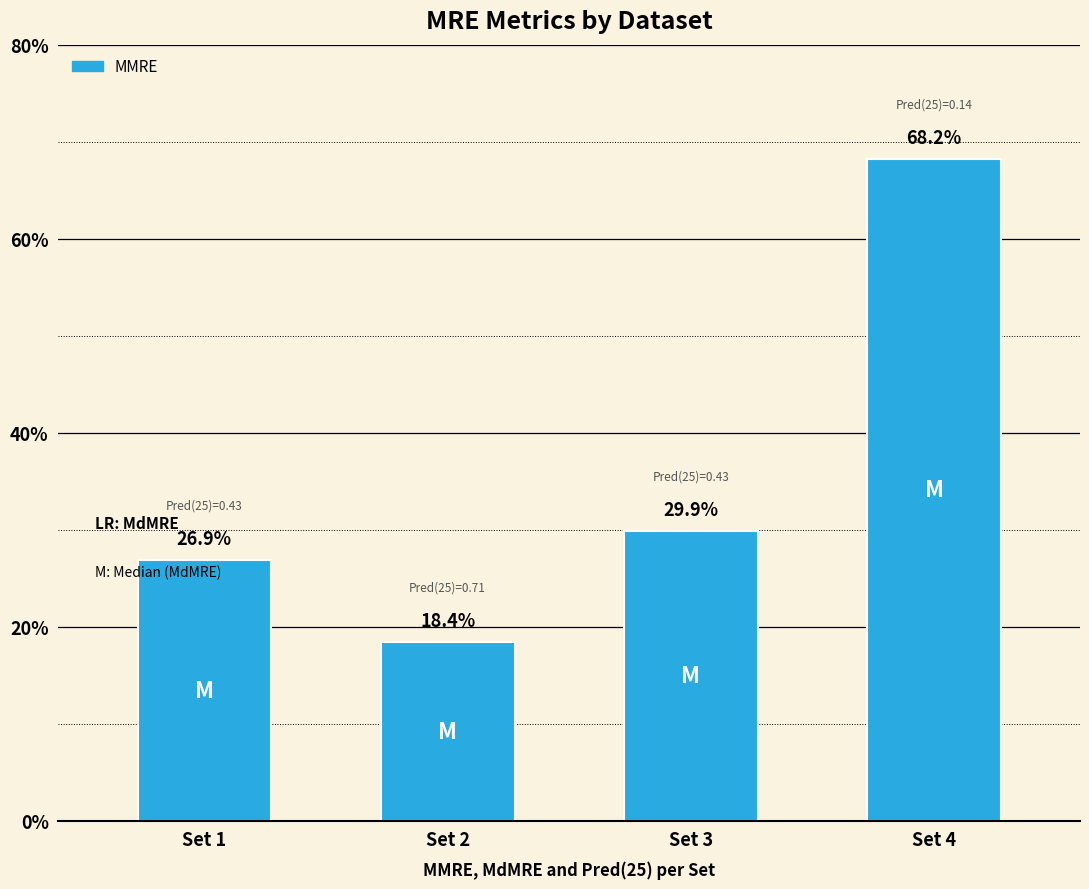

At which label is the value closest to 0?

Set 2